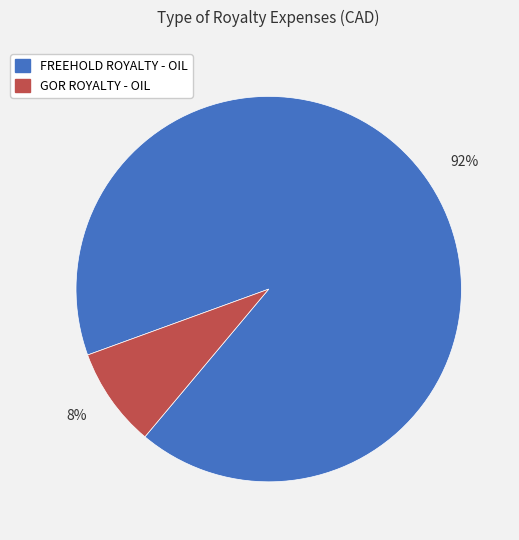

Which has a higher value, FREEHOLD ROYALTY - OIL or GOR ROYALTY - OIL?

FREEHOLD ROYALTY - OIL